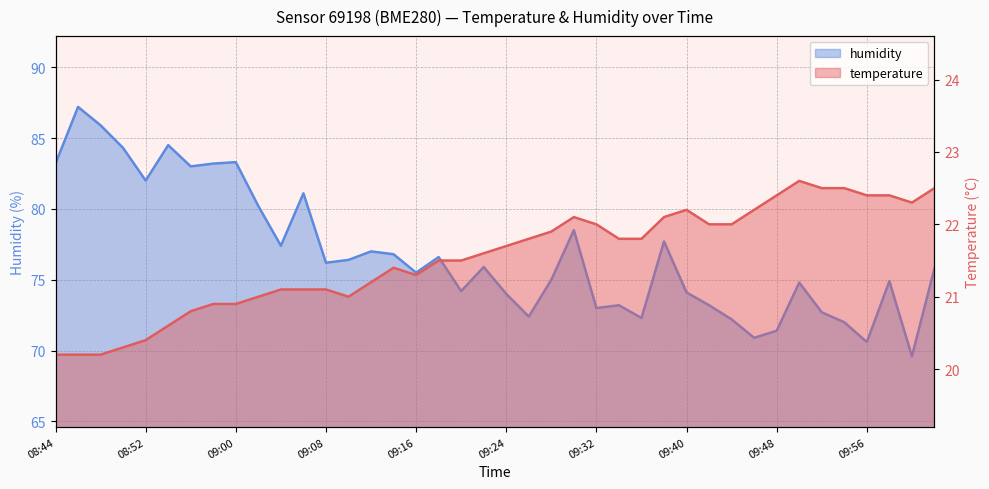

What is the difference between the second highest and second lowest values in the temperature series?

2.3